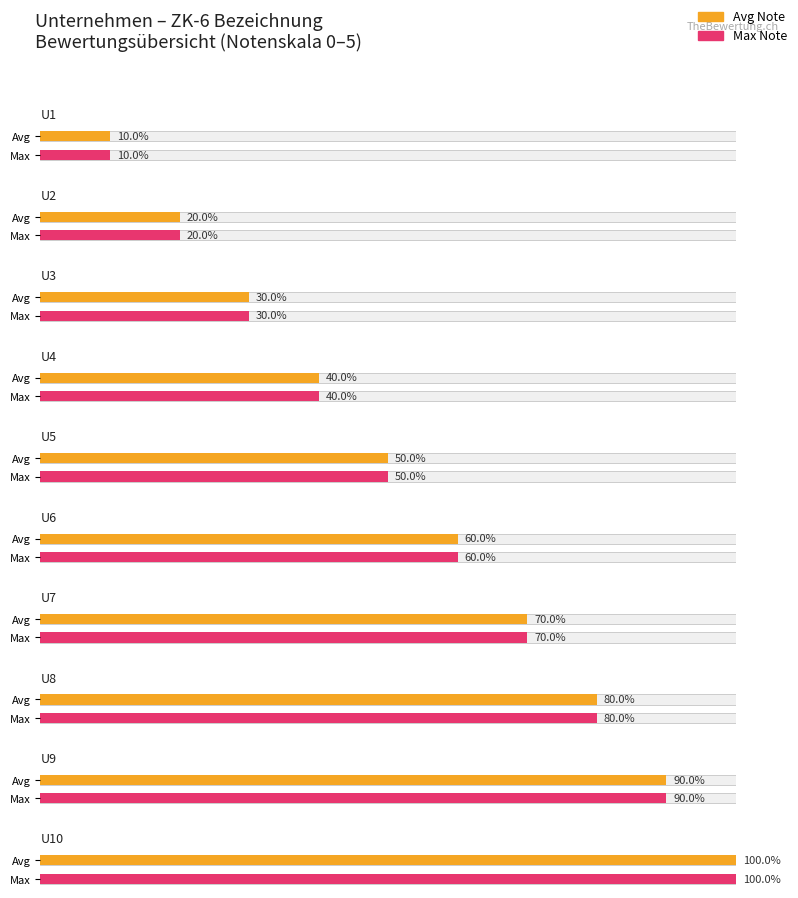

The value at U8 is 4. True or false?

False